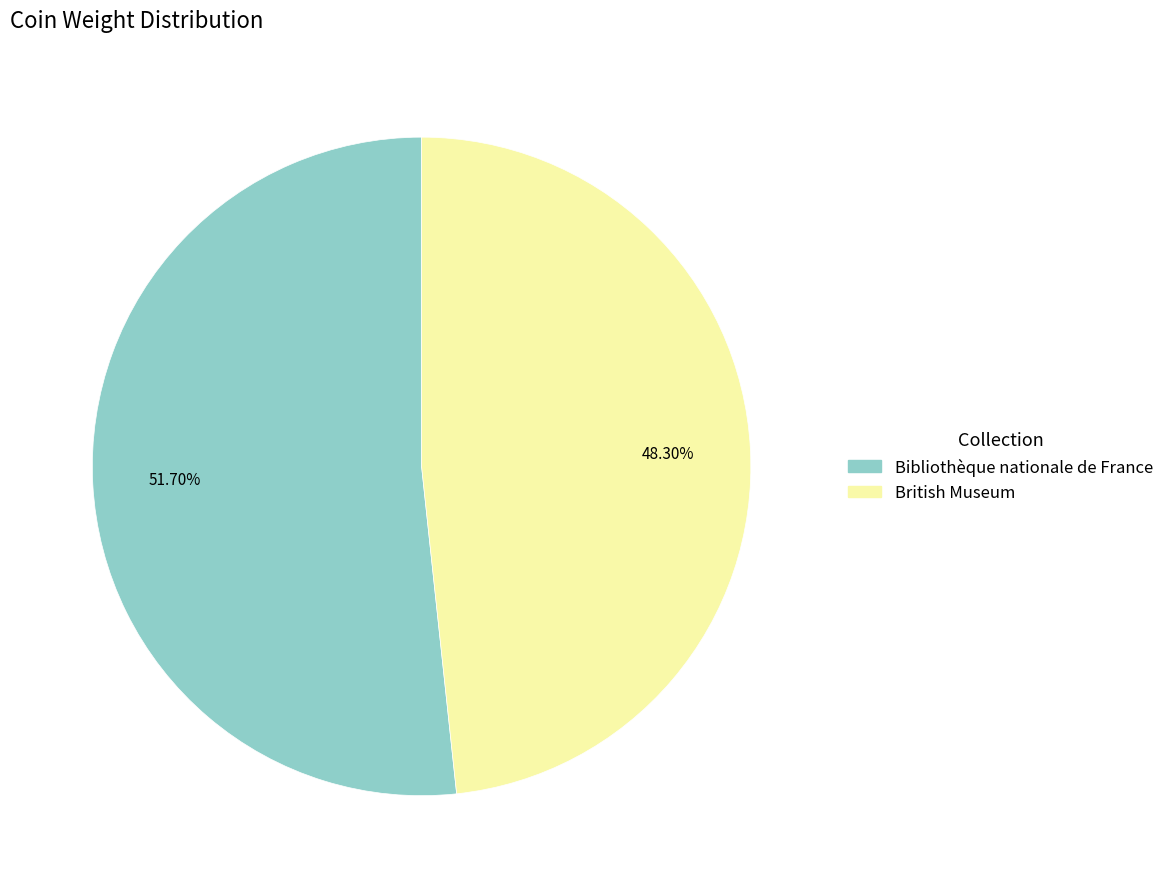

Rank the categories by value from lowest to highest.

British Museum, Bibliothèque nationale de France